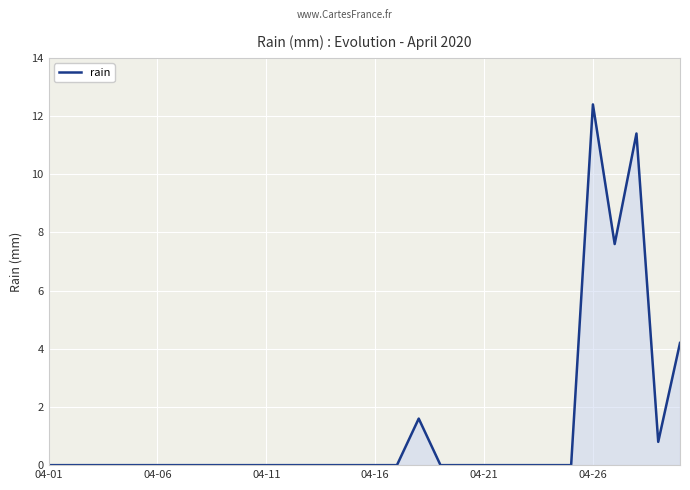

What is the difference between the maximum and minimum values?

12.4